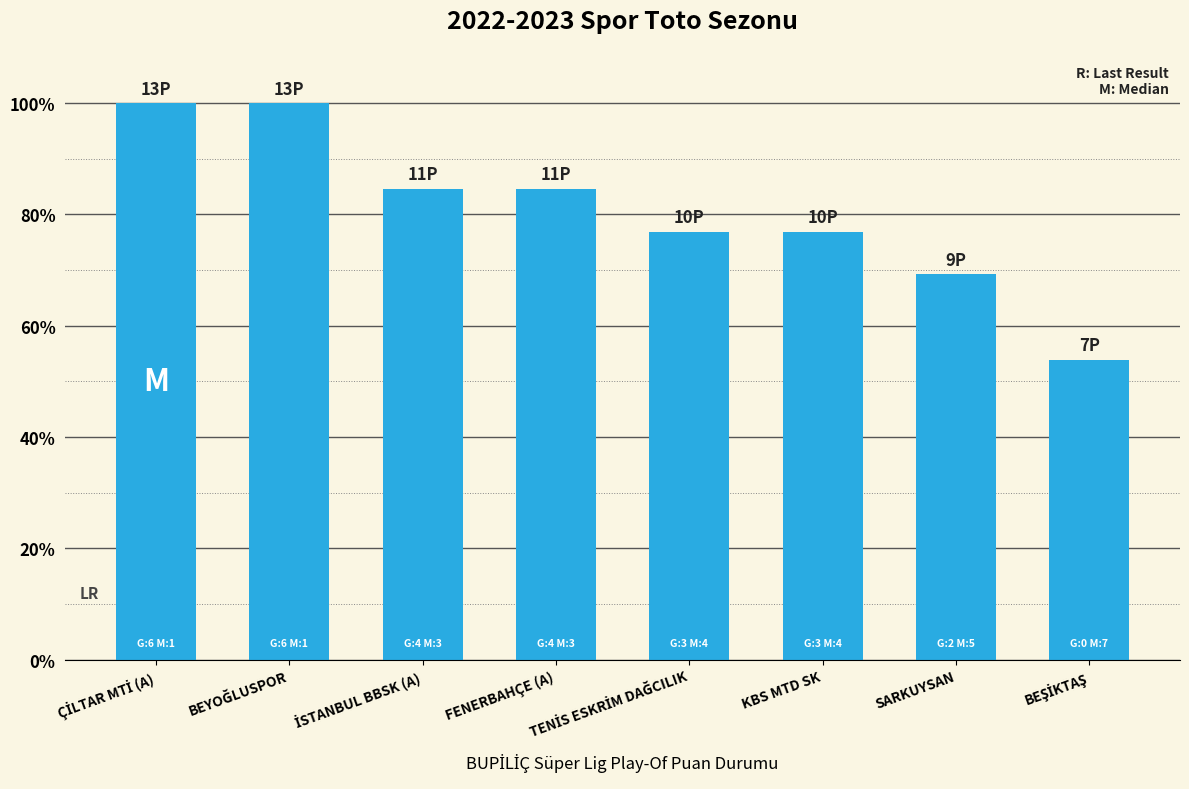

True or false: the data shows 108.4 at KBS MTD SK.

False